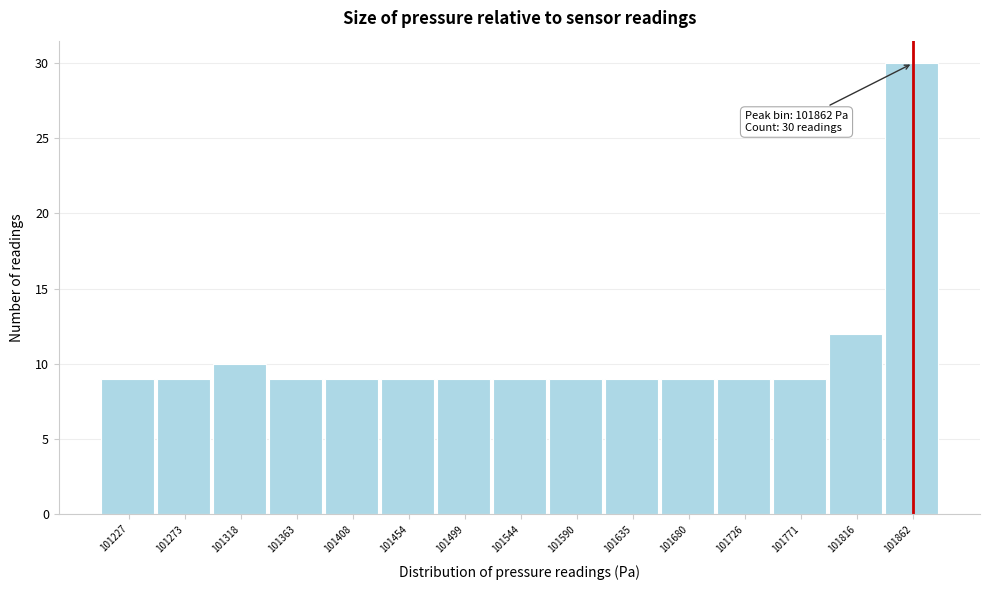

Over which range of the x-axis is the bar tallest?

101840 to 101885